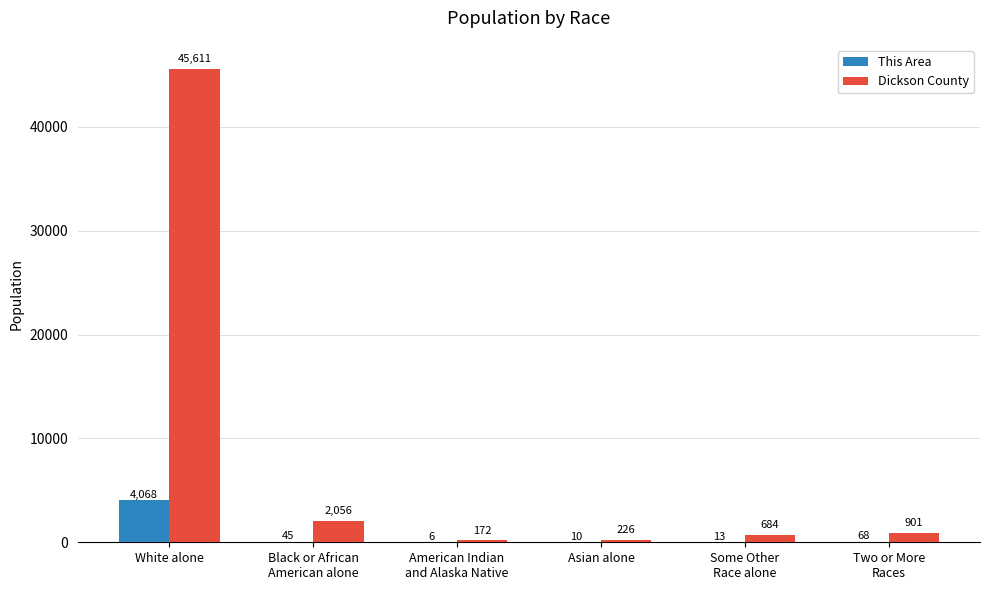

How many groups of bars are there?

6